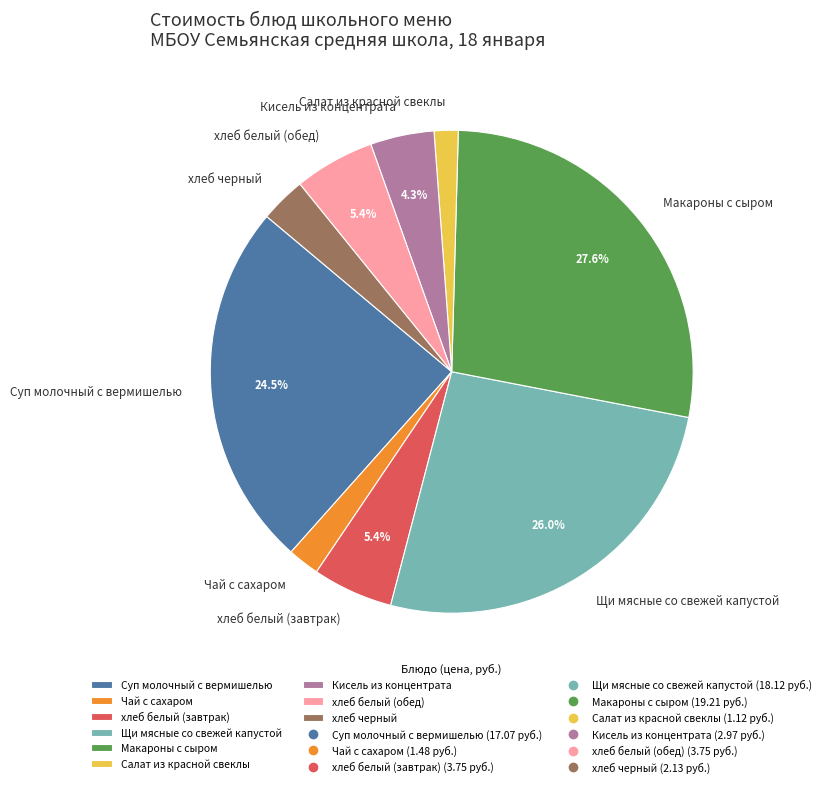

Between Суп молочный с вермишелью and хлеб черный, which is larger?

Суп молочный с вермишелью